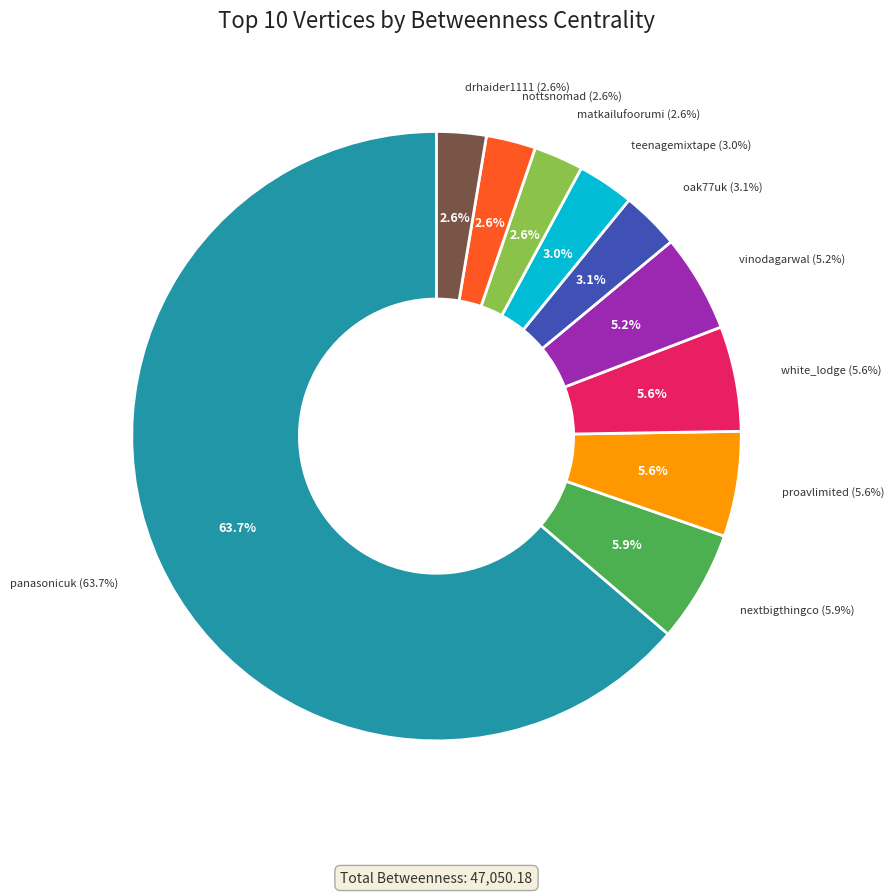

What is the change in value from panasonicuk to teenagemixtape?

-28580.2